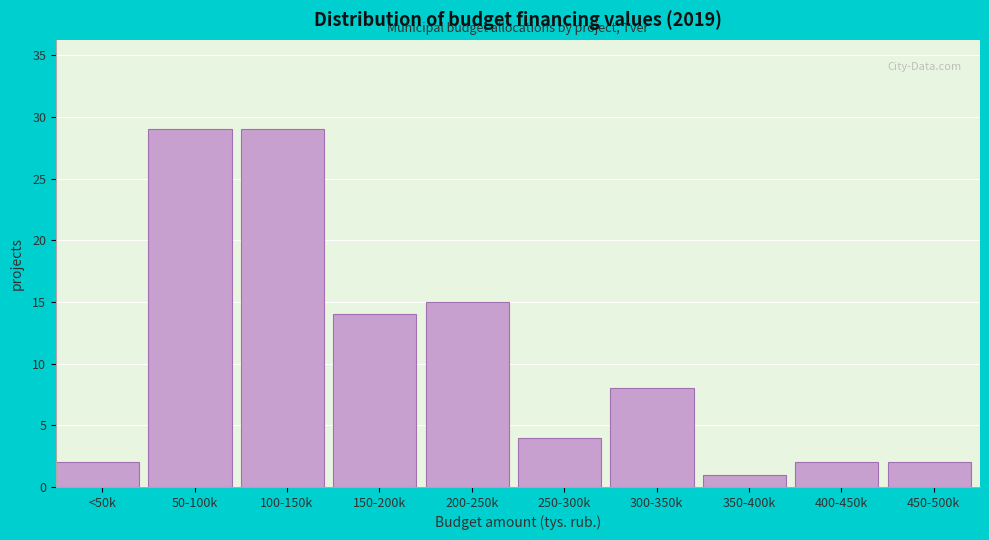

Reading left to right, what are all the values shown in this chart?

2	29	29	14	15	4	8	1	2	2